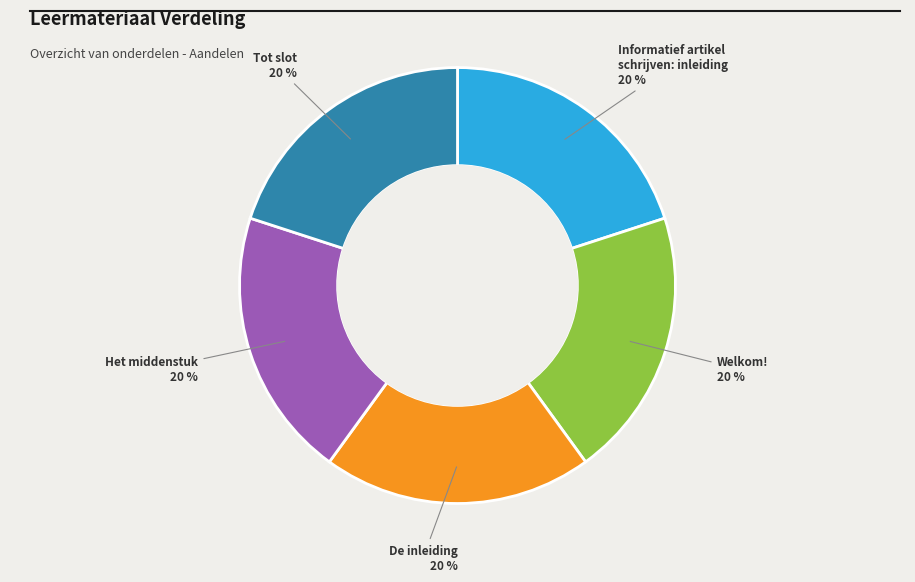

Does any single category account for the majority?

No